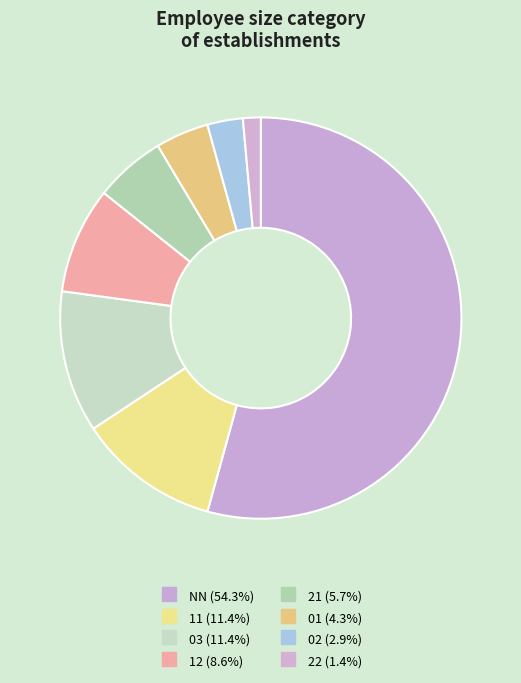

What is the majority slice?

NN